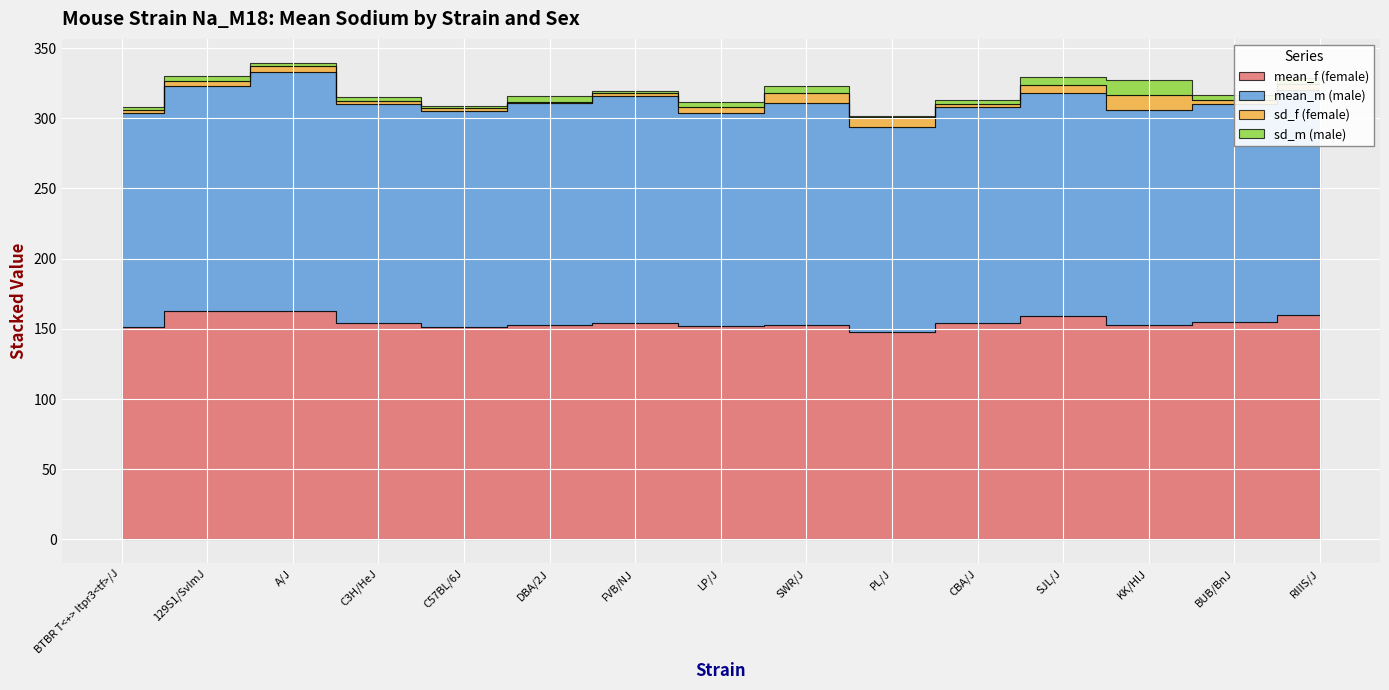

At which label is sd_m closest to 5?

SWR/J